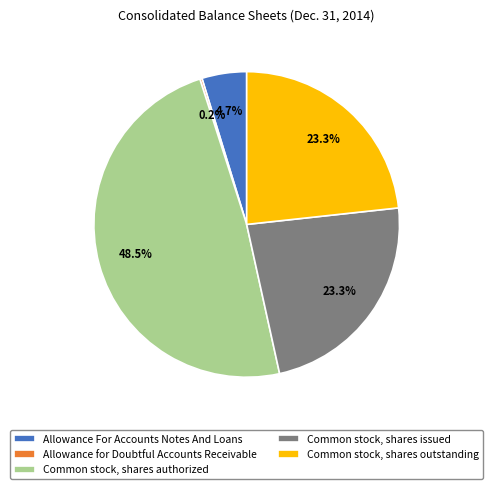

What percentage do Common stock, shares authorized and Common stock, shares issued together represent?

71.8%